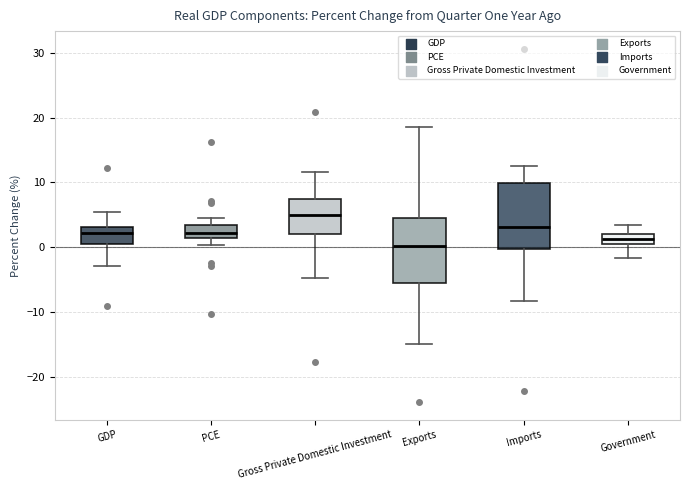

Reading left to right, read every box against the y-axis: the position of its median line, the range the box covers, and the ends of its whiskers. The values are not printed on the chart, so give them approximately, as read against the axis.

GDP: median 2, box 1 to 3, whiskers -3 to 6
PCE: median 2, box 1 to 4, whiskers 0 to 5
Gross Private Domestic Investment: median 5, box 2 to 8, whiskers -5 to 12
Exports: median 0, box -5 to 5, whiskers -15 to 19
Imports: median 3, box 0 to 10, whiskers -8 to 13
Government: median 1, box 0 to 2, whiskers -2 to 3